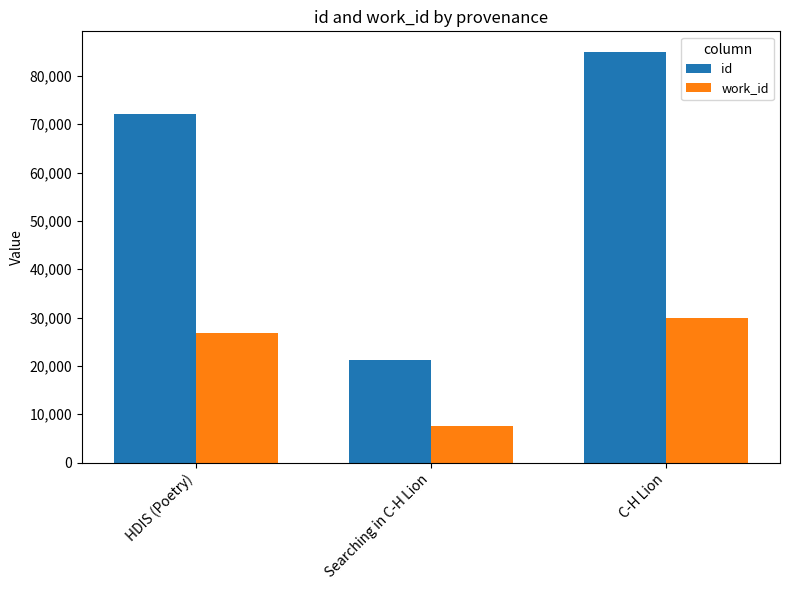

True or false: work_id has a value of 7490 at Searching in C-H Lion.

True